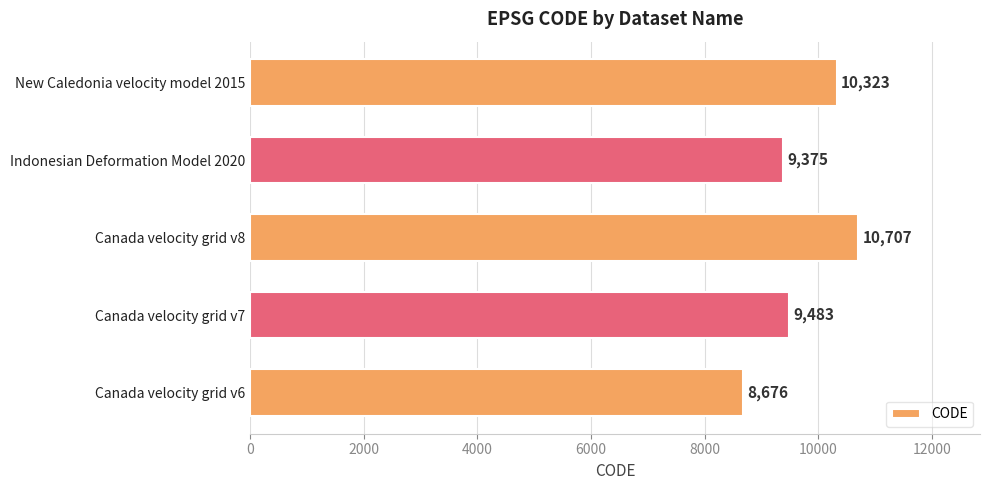

Approximately how many times larger is the value at Indonesian Deformation Model 2020 compared to Canada velocity grid v6?

1.1